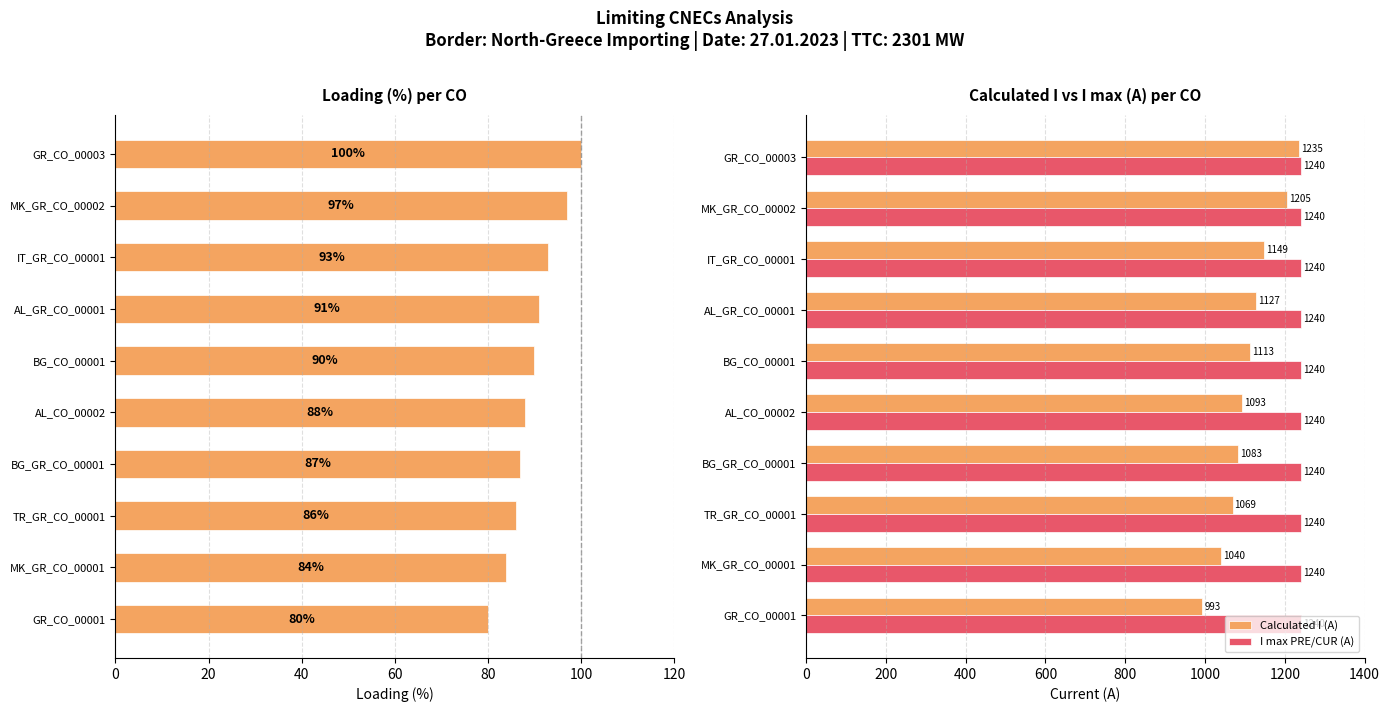

What is the minimum value for I max PRE/CUR (A)?

1240